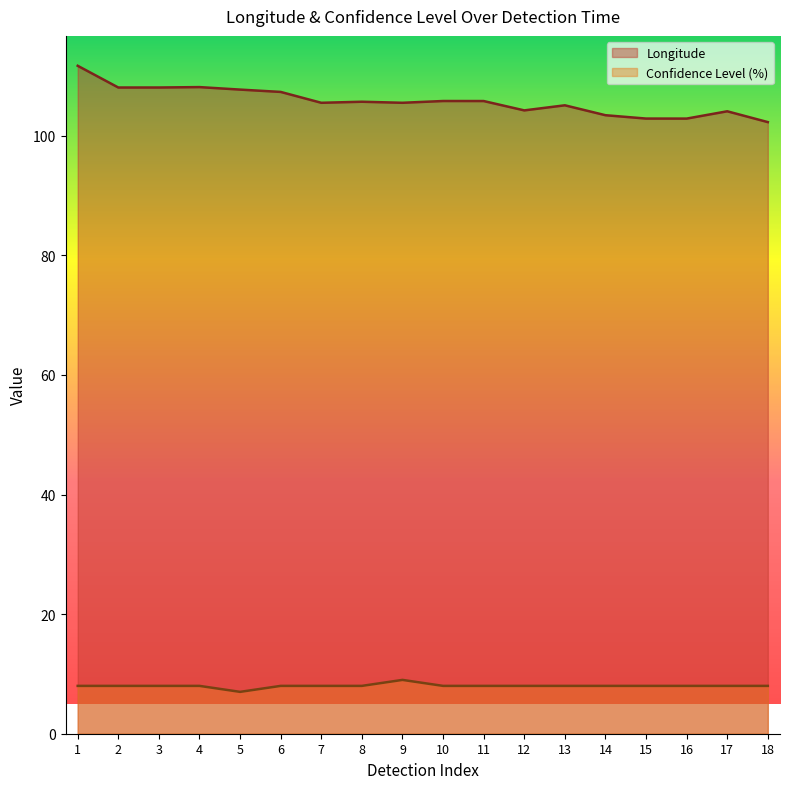

List the series in order of their overall mean, highest first.

Longitude, Confidence Level (%)